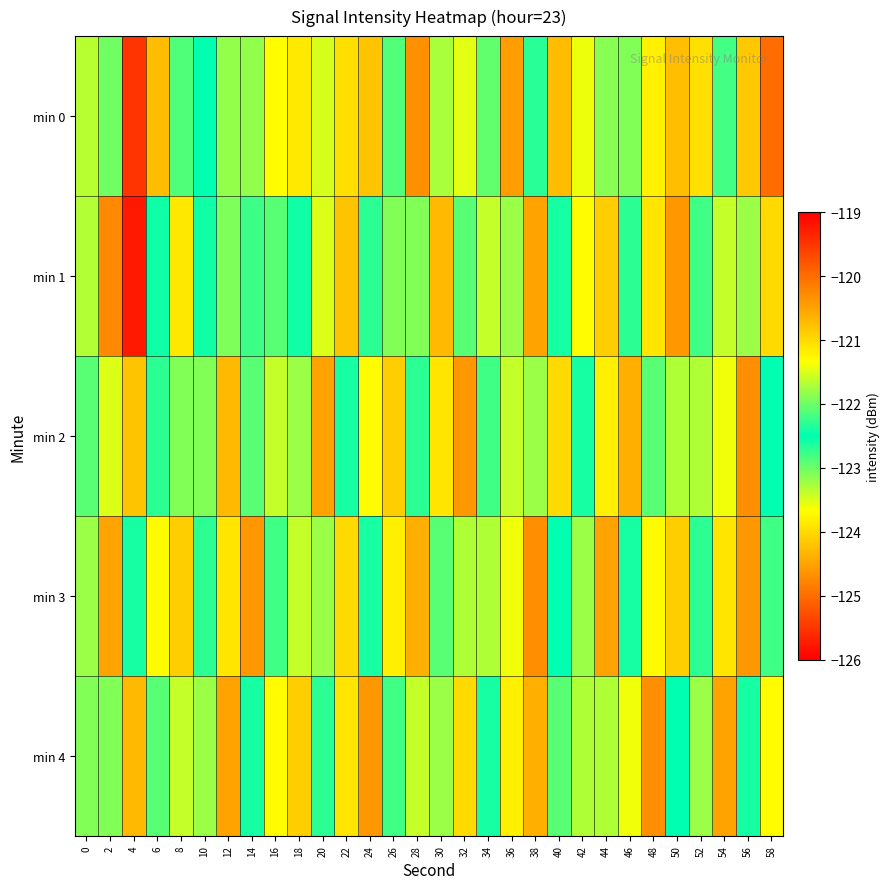

Reading left to right, list all the values displayed in this chart.

min 0: 0=-121.7	2=-123.0	4=-125.5	6=-124.3	8=-122.9	10=-122.5	12=-123.2	14=-121.8	16=-121.3	18=-123.9	20=-121.5	22=-124.0	24=-124.2	26=-122.1	28=-120.3	30=-121.7	32=-123.5	34=-122.1	36=-120.5	38=-122.7	40=-120.7	42=-121.4	44=-121.9	46=-123.1	48=-121.2	50=-120.7	52=-121.1	54=-122.2	56=-124.2	58=-120.0
min 1: 0=-121.7	2=-120.3	4=-119.2	6=-122.6	8=-121.1	10=-122.4	12=-123.1	14=-122.2	16=-122.1	18=-122.4	20=-121.5	22=-120.8	24=-122.3	26=-123.1	28=-121.9	30=-120.7	32=-122.1	34=-123.4	36=-121.8	38=-120.5	40=-122.6	42=-121.3	44=-120.9	46=-122.7	48=-121.1	50=-120.4	52=-122.8	54=-121.6	56=-123.2	58=-121.0
min 2: 0=-122.1	2=-121.5	4=-120.8	6=-122.3	8=-123.1	10=-121.9	12=-120.7	14=-122.1	16=-123.4	18=-121.8	20=-120.5	22=-122.6	24=-121.3	26=-120.9	28=-122.7	30=-121.1	32=-120.4	34=-122.8	36=-121.6	38=-123.2	40=-121.0	42=-122.4	44=-121.2	46=-120.6	48=-122.9	50=-121.7	52=-123.3	54=-121.4	56=-120.3	58=-122.5
min 3: 0=-121.8	2=-120.5	4=-122.6	6=-121.3	8=-120.9	10=-122.7	12=-121.1	14=-120.4	16=-122.8	18=-121.6	20=-123.2	22=-121.0	24=-122.4	26=-121.2	28=-120.6	30=-122.9	32=-121.7	34=-123.3	36=-121.4	38=-120.3	40=-122.5	42=-121.8	44=-120.5	46=-122.6	48=-121.3	50=-120.9	52=-122.7	54=-121.1	56=-120.4	58=-122.8
min 4: 0=-123.1	2=-121.9	4=-120.7	6=-122.1	8=-123.4	10=-121.8	12=-120.5	14=-122.6	16=-121.3	18=-120.9	20=-122.7	22=-121.1	24=-120.4	26=-122.8	28=-121.6	30=-123.2	32=-121.0	34=-122.4	36=-121.2	38=-120.6	40=-122.9	42=-121.7	44=-123.3	46=-121.4	48=-120.3	50=-122.5	52=-121.8	54=-120.5	56=-122.6	58=-121.3